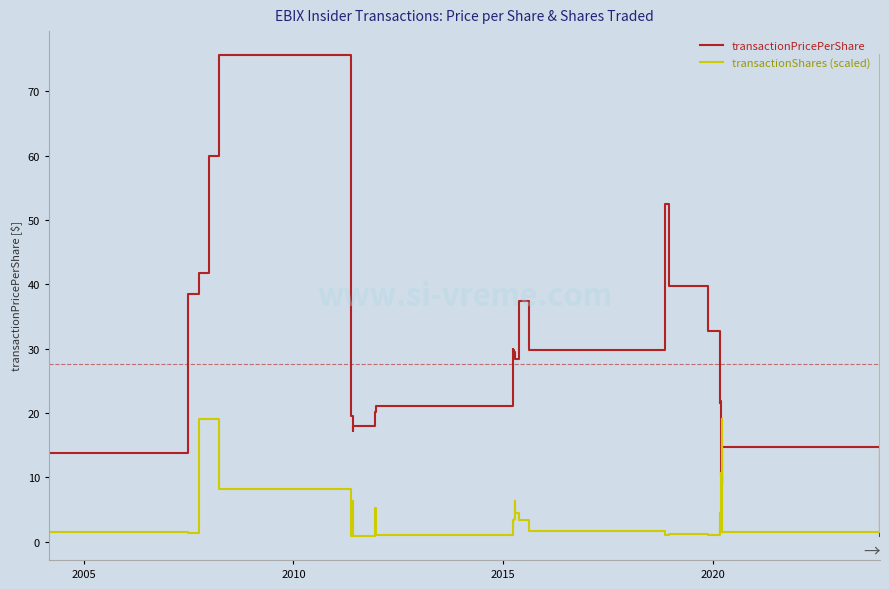

Is this an area chart (filled region under the line)?

No